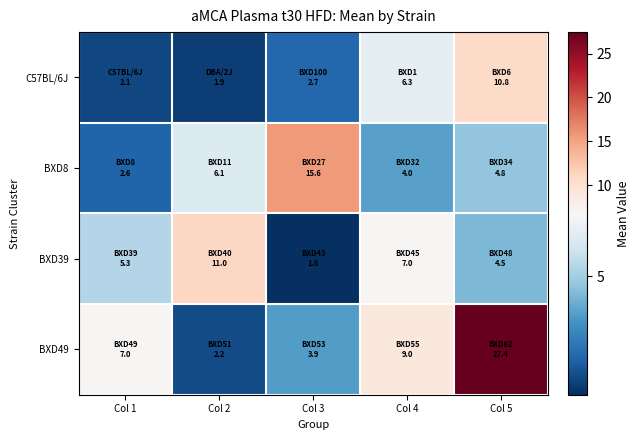

Rank the series by their maximum value, from lowest to highest.

C57BL/6J, BXD39, BXD8, BXD49